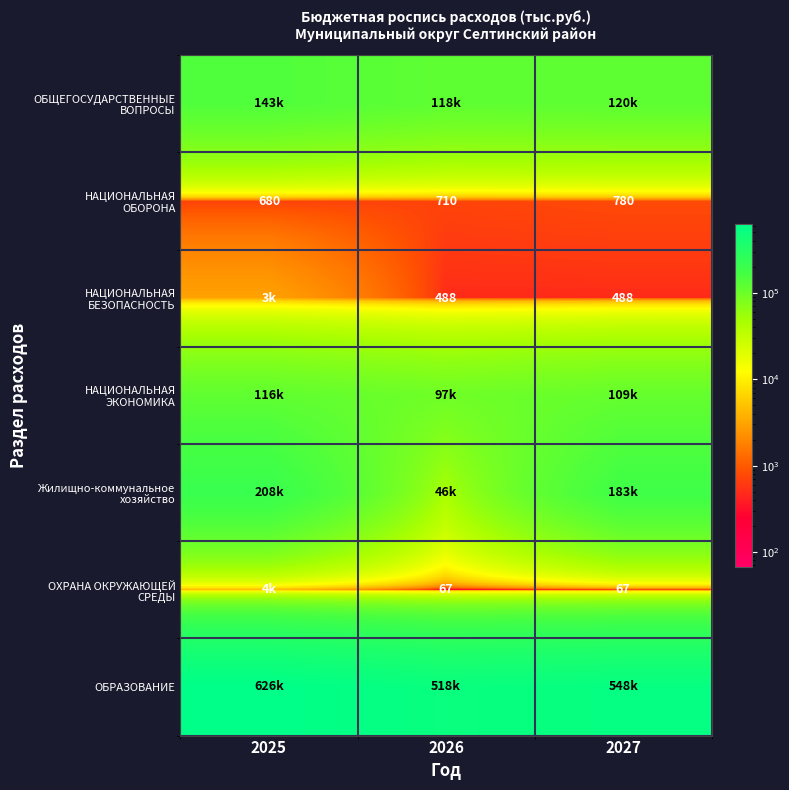

What is the lowest value of the ОБРАЗОВАНИЕ series?

518080.0